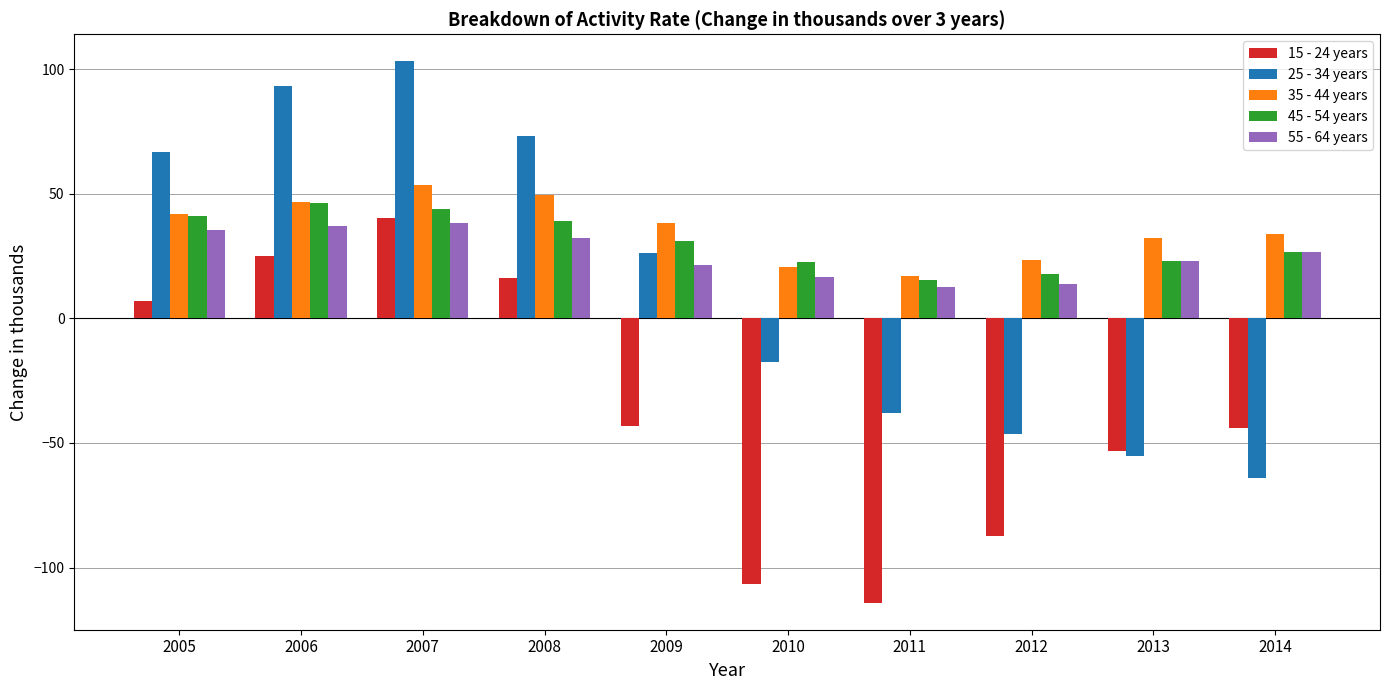

What are all the series names shown in the legend?

15 - 24 years, 25 - 34 years, 35 - 44 years, 45 - 54 years, 55 - 64 years